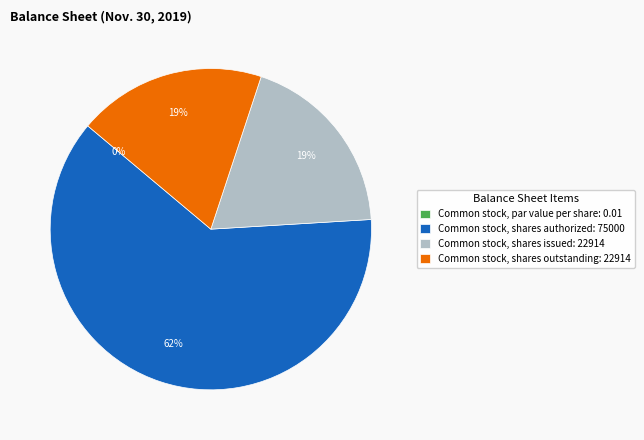

To the nearest percent, what portion does Common stock, shares authorized: 75000 represent?

62%